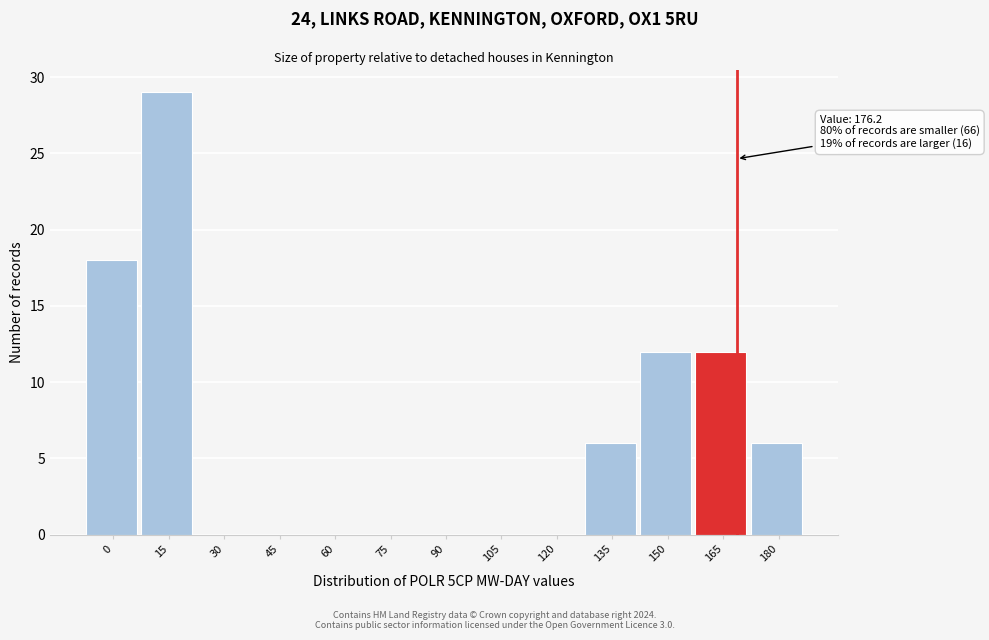

Reading left to right, extract all data points from this chart.

0=18	15=29	30=0	45=0	60=0	75=0	90=0	105=0	120=0	135=6	150=12	165=12	180=6